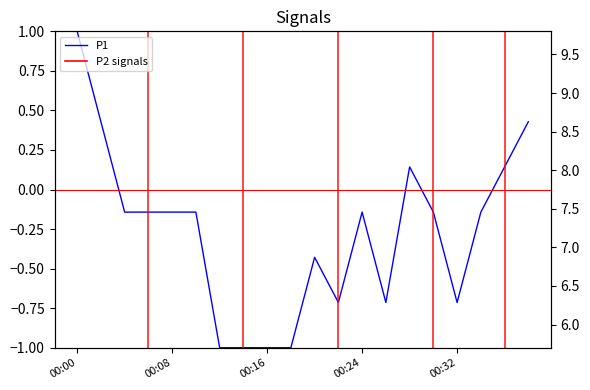

What position from the left is 10?

11